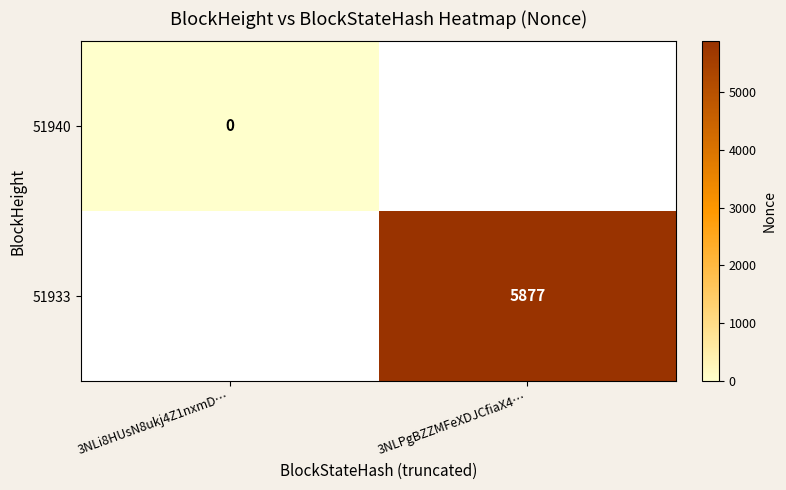

The 51933 series shows 4105 at 3NLPgBZZMFeXDJCfiaX4…. True or false?

False